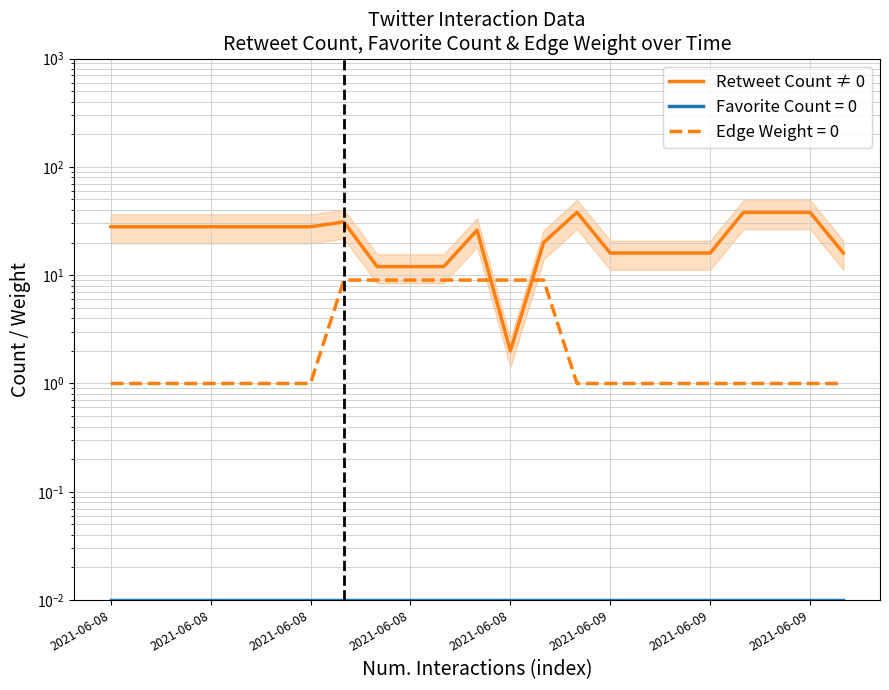

Is this an area chart (filled region under the line)?

No